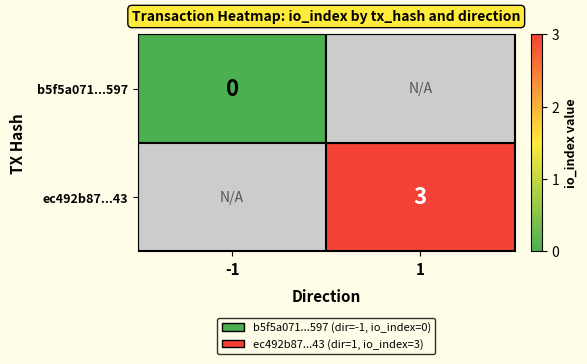

True or false: ec492b87...43 has a value of 3 at 1.

True